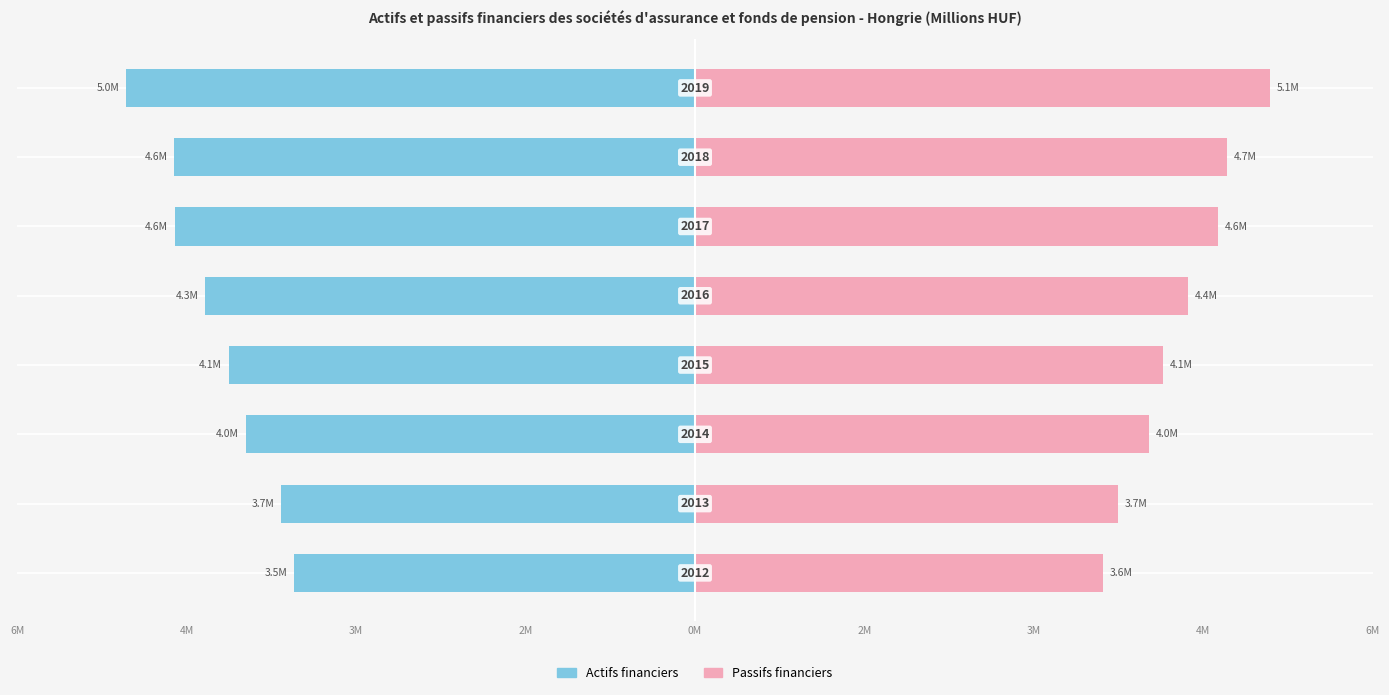

How many bars are there in each group?

2